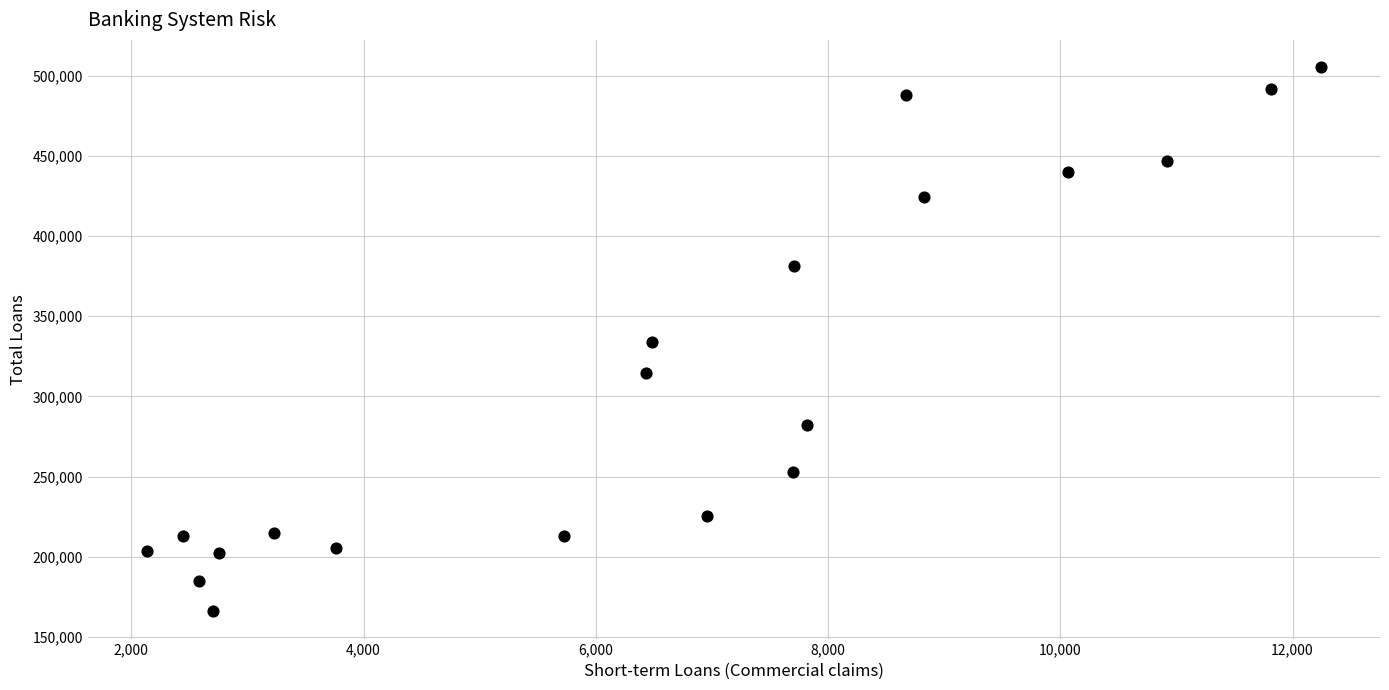

What is the range of Y values (max minus min)?

339234.1